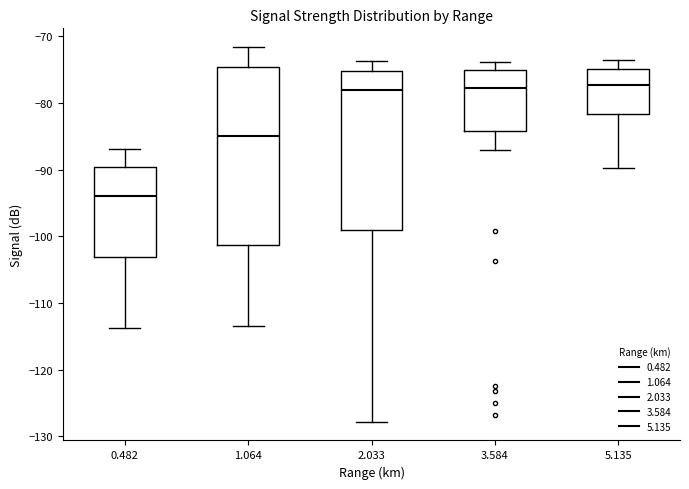

Reading left to right, transcribe this box plot: for each box, give where its median line is, the range the box spans, and where its two whiskers end, as read against the y-axis. The values are not printed on the chart, so give them approximately, as read against the axis.

0.482: median -94, box -103 to -90, whiskers -114 to -87
1.064: median -85, box -101 to -75, whiskers -113 to -72
2.033: median -78, box -99 to -75, whiskers -128 to -74
3.584: median -78, box -84 to -75, whiskers -87 to -74
5.135: median -77, box -82 to -75, whiskers -90 to -73